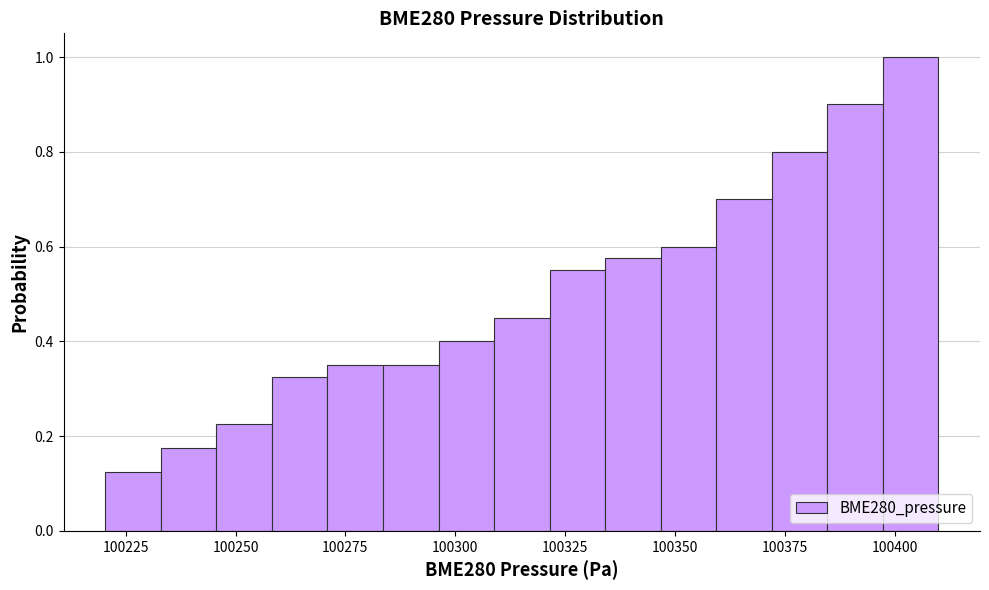

Read against the x-axis, roughly where is the centre of the tallest bar?

100405